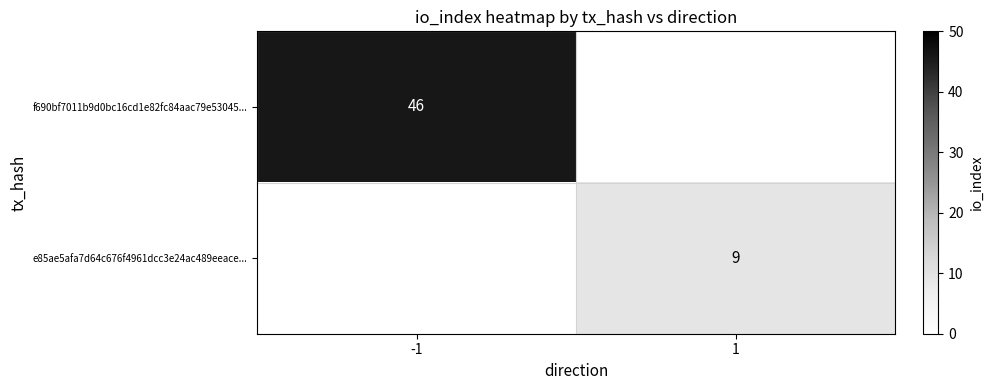

True or false: f690bf7011b9d0bc16cd1e82fc84aac79e53045... has a value of 46 at -1.

True